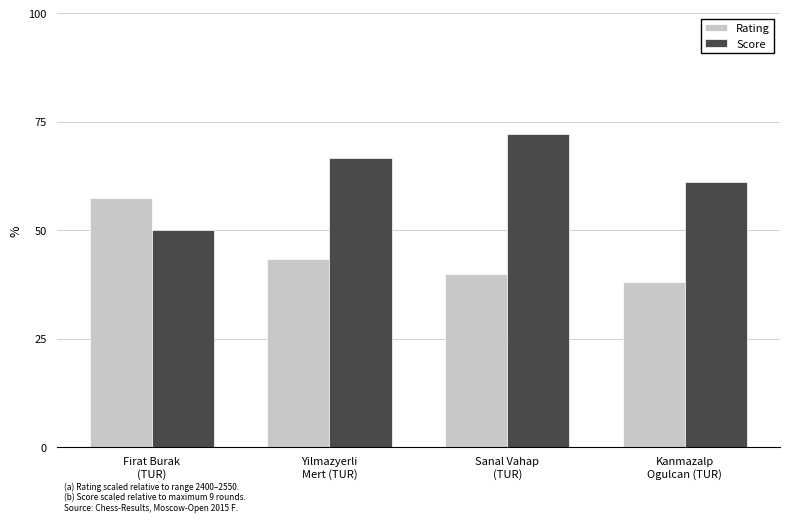

Does the chart contain stacked bars?

No